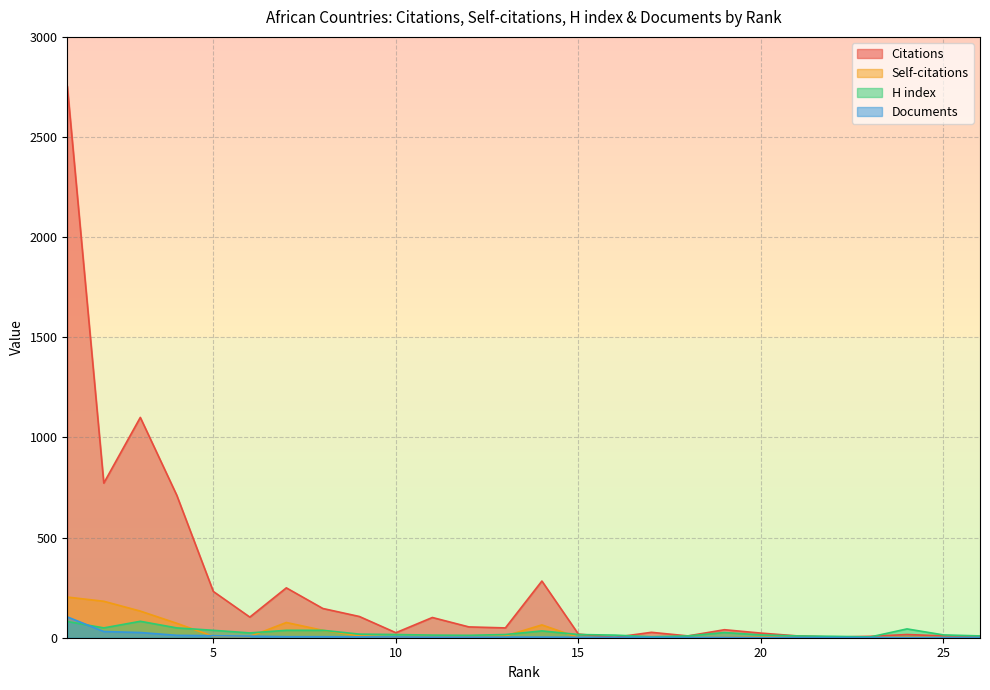

Where is Citations nearest to the value 1378?

3